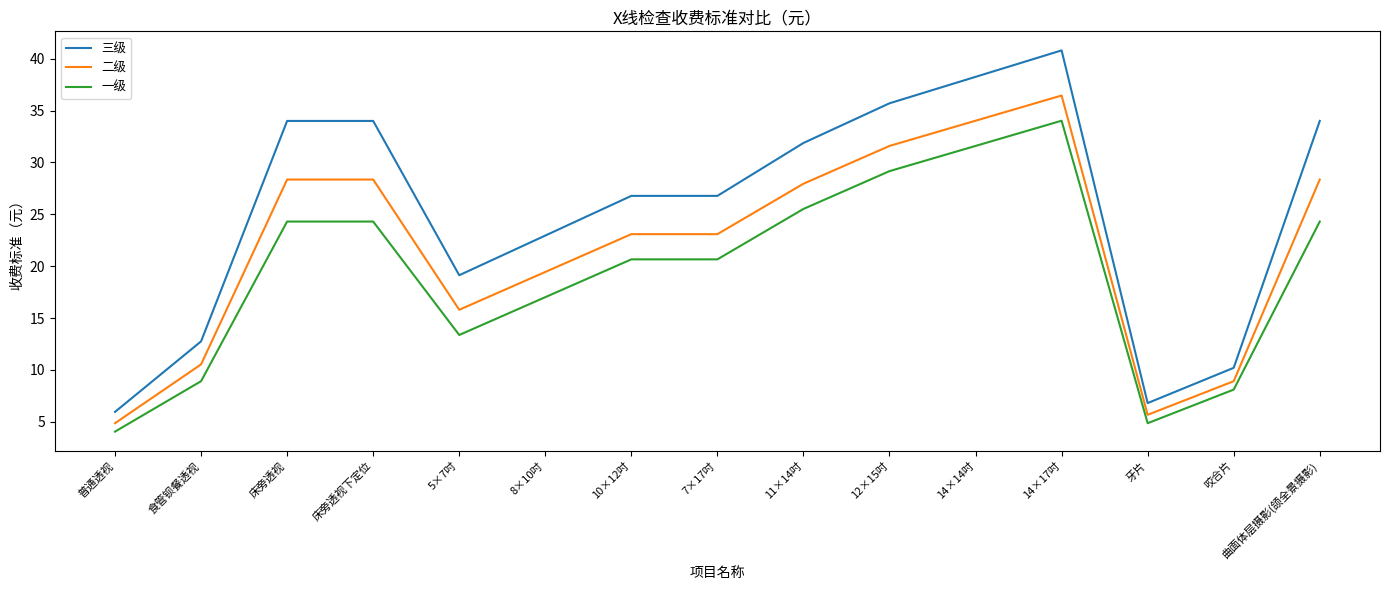

What is the spread (max minus min) of values at 食管钡餐透视?

3.8